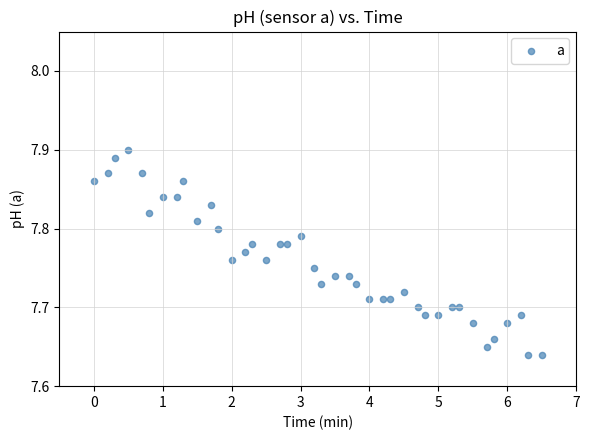

What is the range of Y values (max minus min)?

0.3